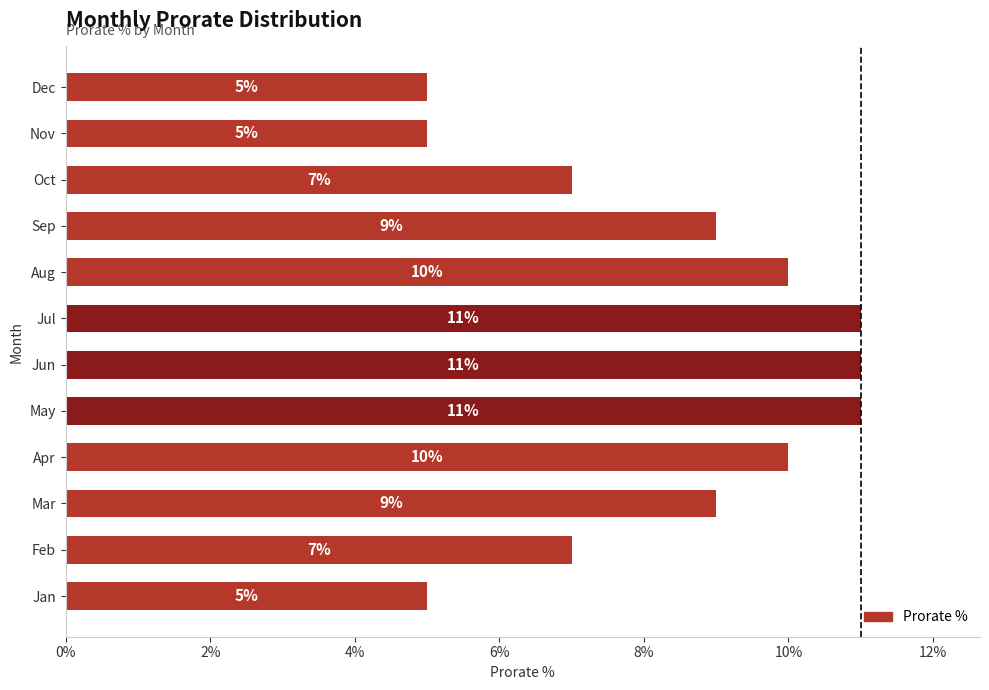

Does the chart contain any negative values?

No